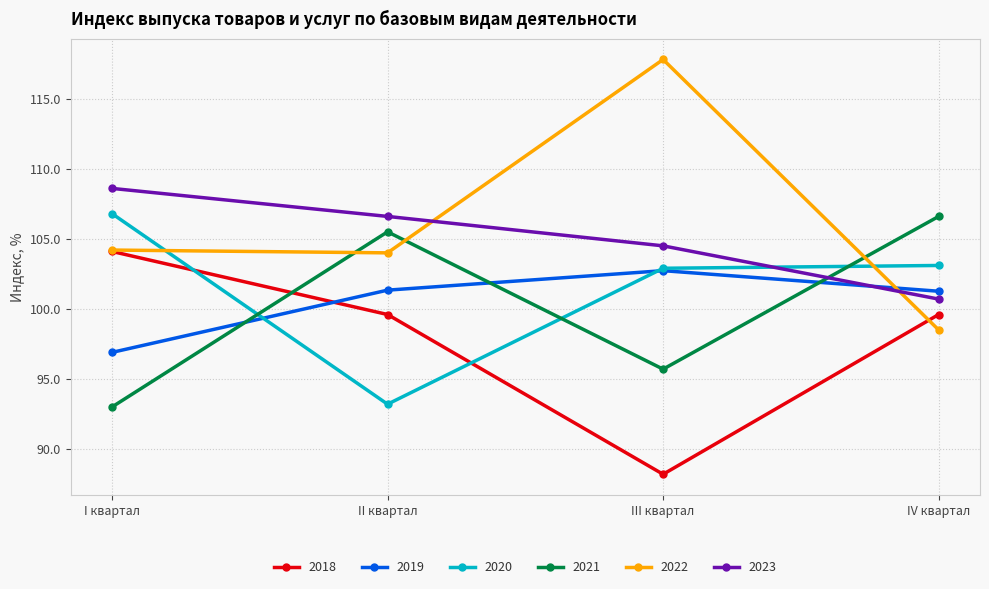

Rank the categories by 2023 value from highest to lowest.

I квартал, II квартал, III квартал, IV квартал